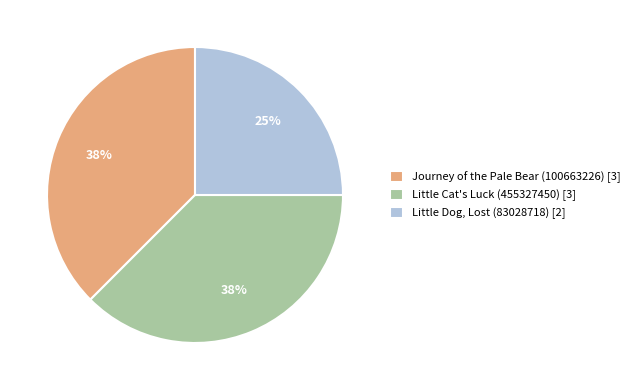

How many segments does this pie chart have?

3